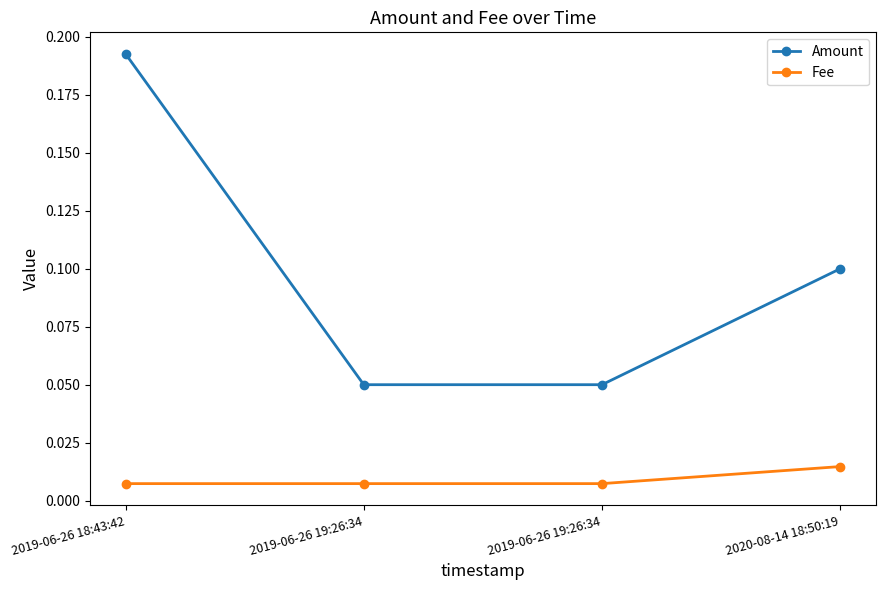

Between 2020-08-14 18:50:19 and 2019-06-26 18:43:42, which is larger?

2019-06-26 18:43:42